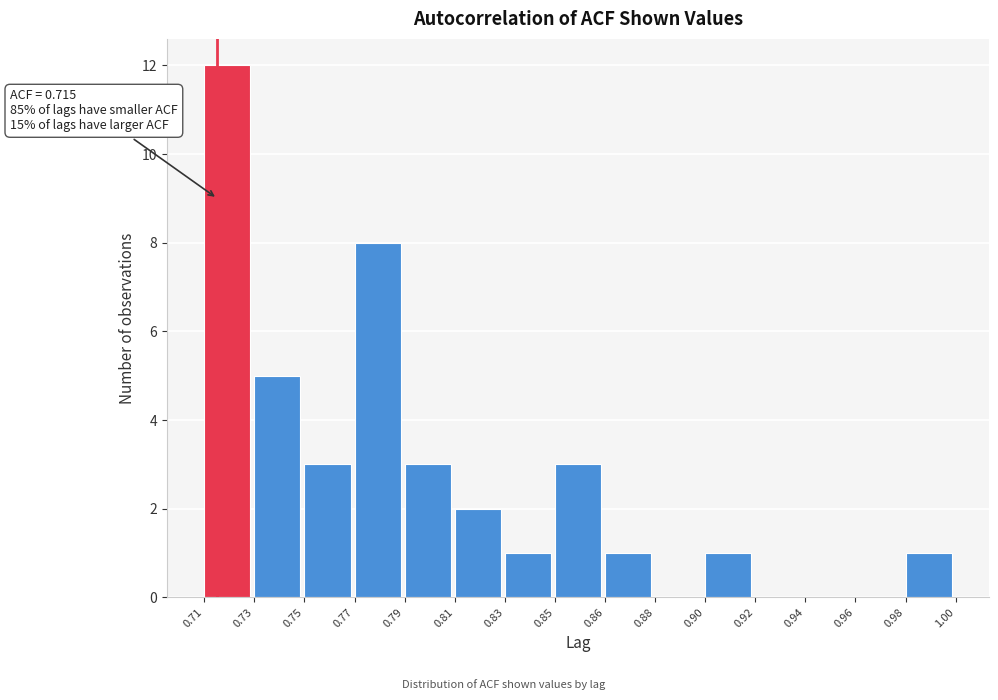

Reading left to right, extract all data points from this chart.

0.71=12	0.73=5	0.75=3	0.77=8	0.79=3	0.81=2	0.83=1	0.85=3	0.86=1	0.88=0	0.90=1	0.92=0	0.94=0	0.96=0	0.98=1